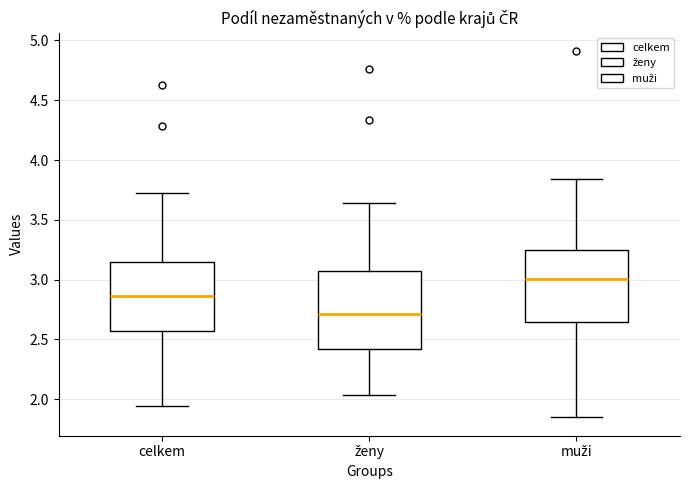

Which box's median line is the lowest?

ženy